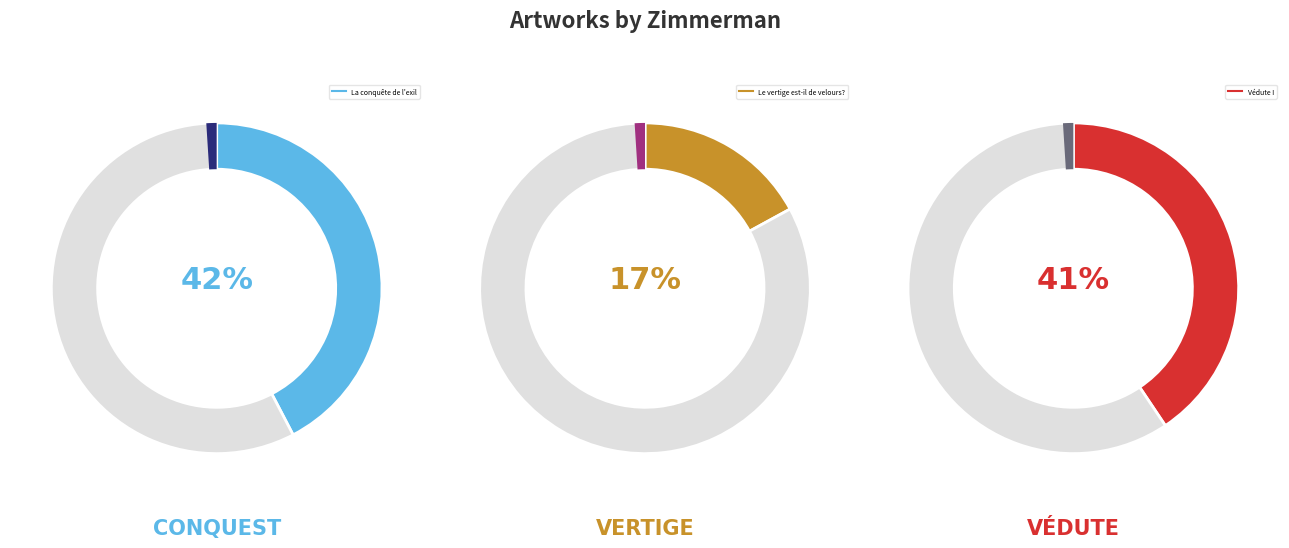

Rank the categories by value from lowest to highest.

Le vertige est-il de velours?, Védute I, La conquête de l'exil